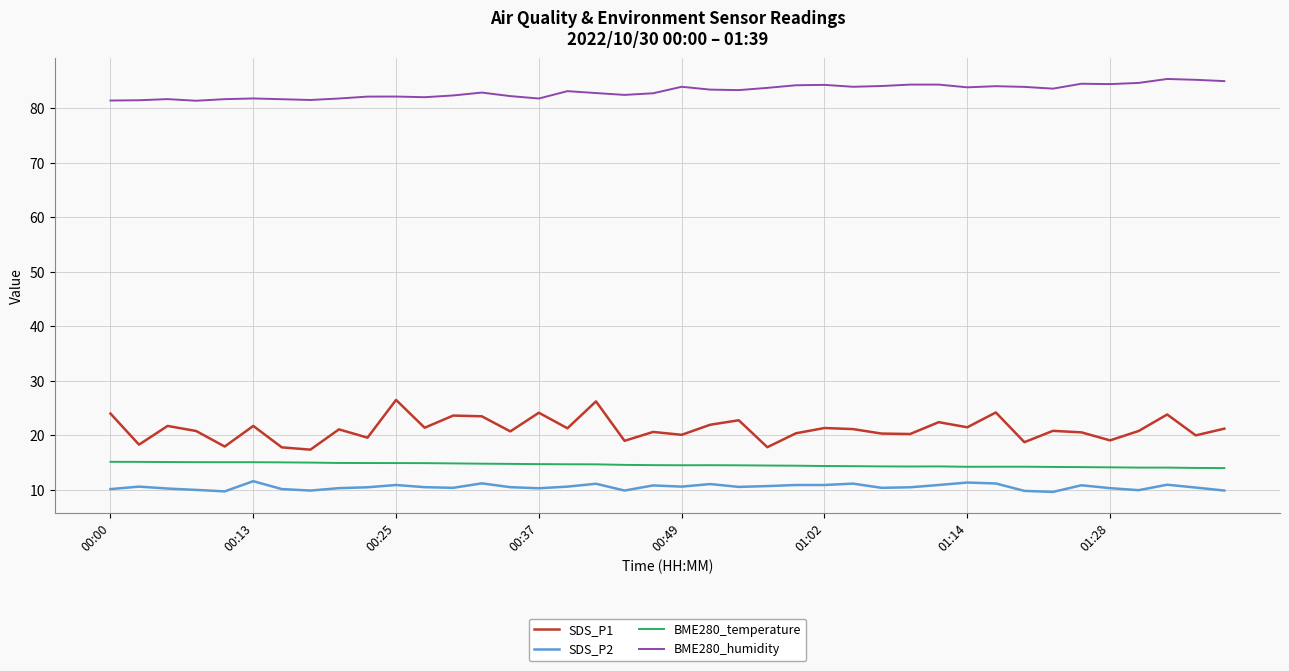

Rank the series by their maximum value, from highest to lowest.

BME280_humidity, SDS_P1, BME280_temperature, SDS_P2